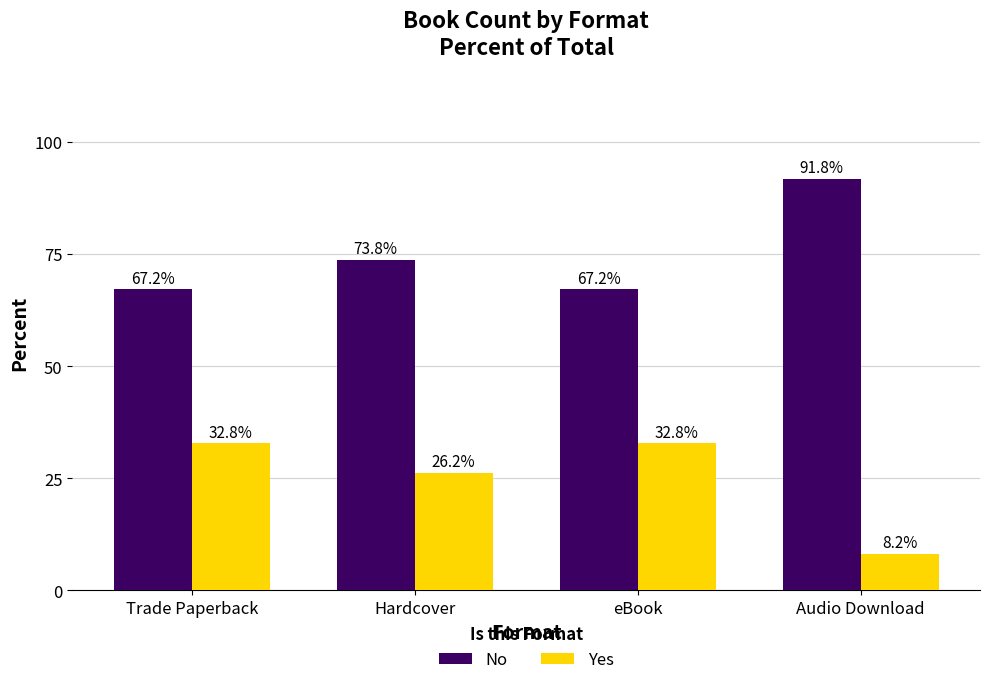

At how many categories does at least one series exceed 61?

4